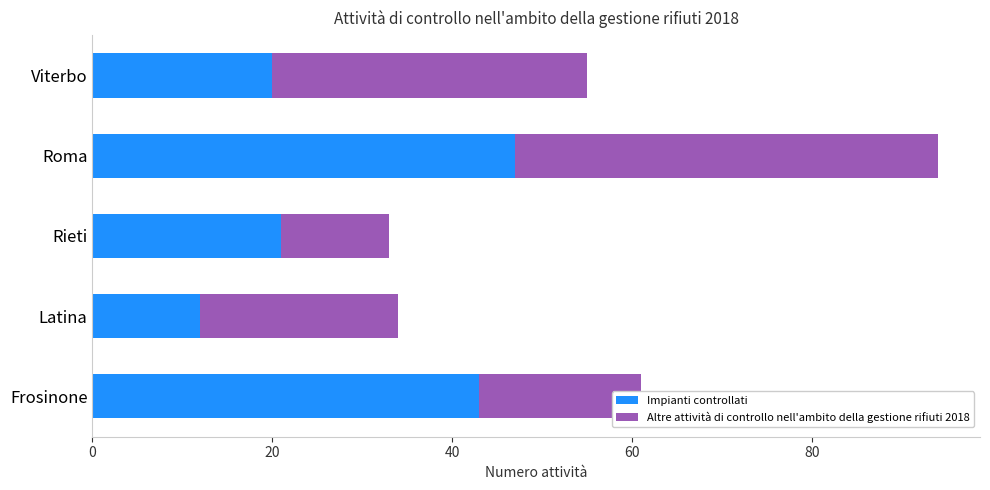

The Impianti controllati series shows 21 at Rieti. True or false?

True